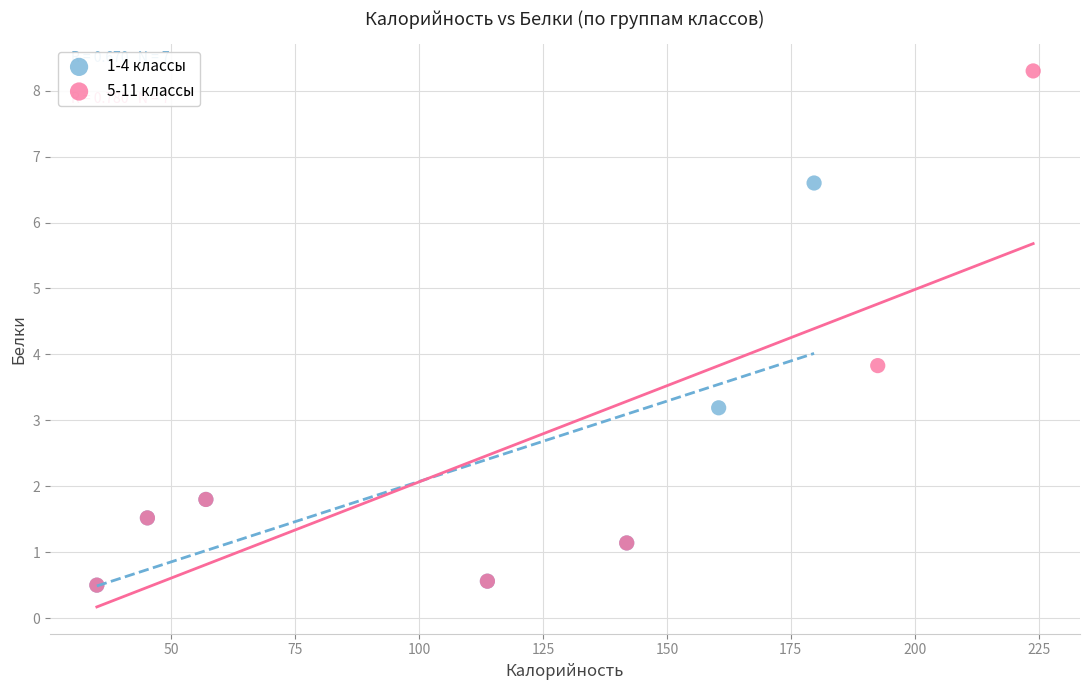

Which series has the largest Y range (max minus min)?

5-11 классы